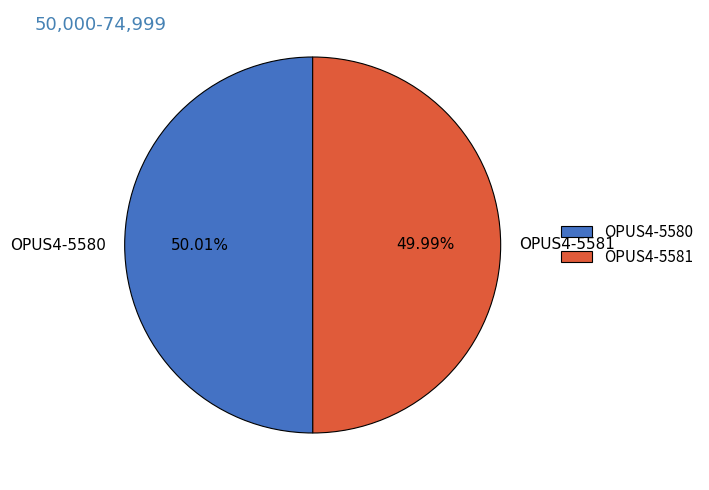

Is there any slice that represents more than half of the pie?

Yes